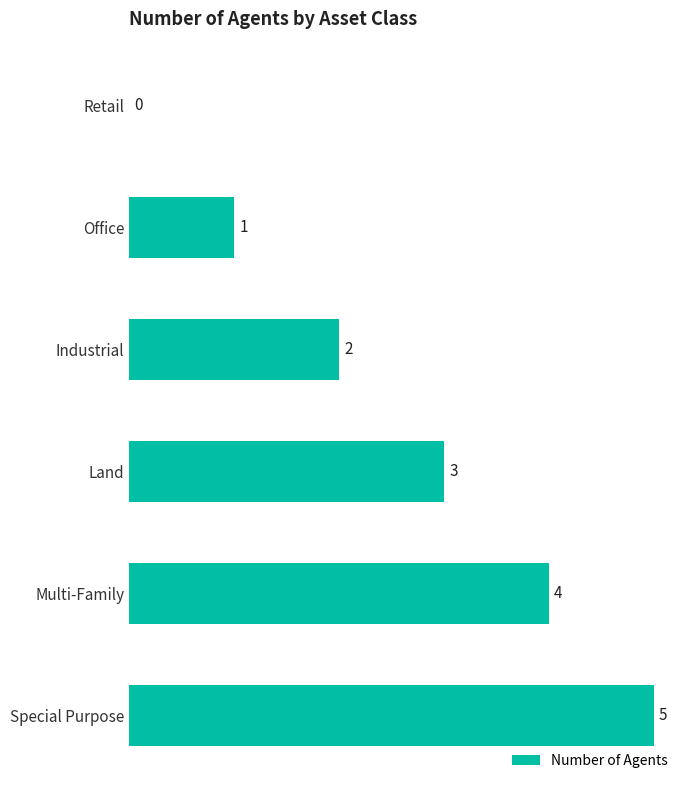

At which category does the chart reach its peak across all series?

Special Purpose